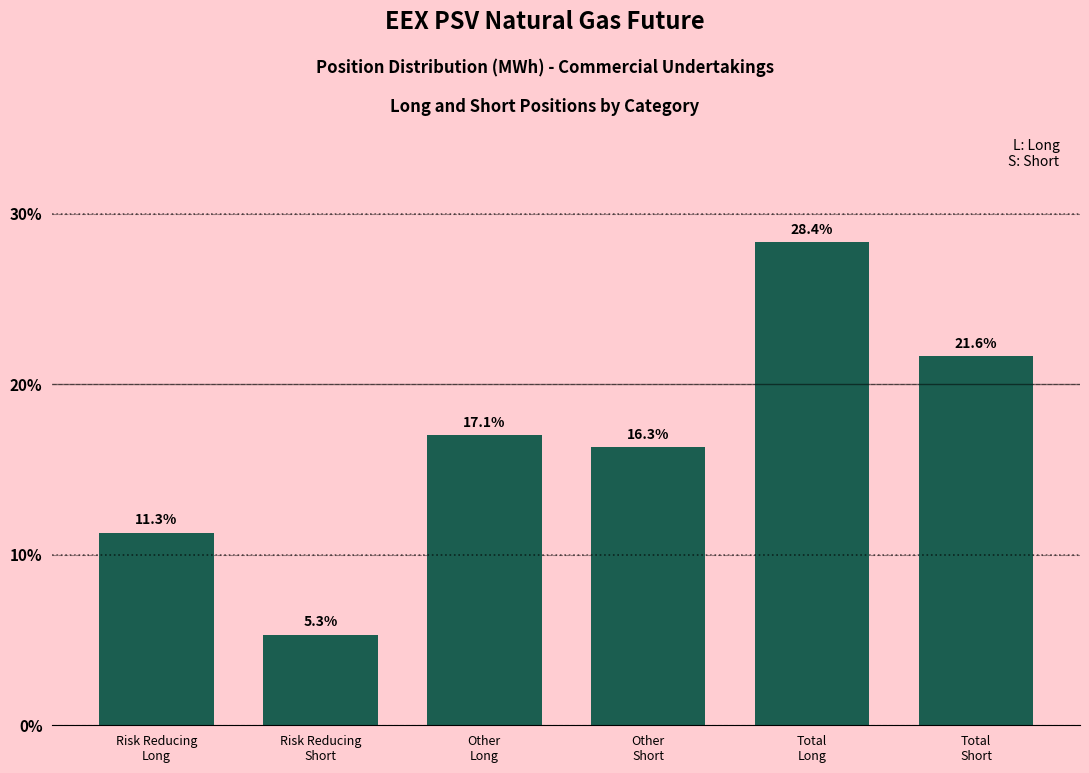

Reading left to right, transcribe all the data shown in this chart.

11.3	5.3	17.1	16.3	28.4	21.6